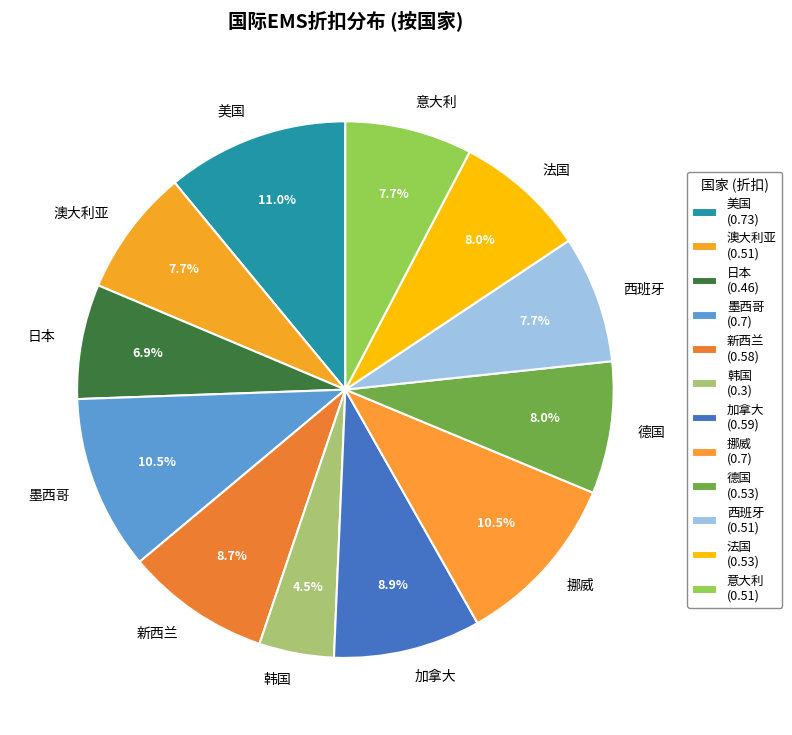

To the nearest percent, what is the difference between the 新西兰 and 意大利 slice percentages?

1%